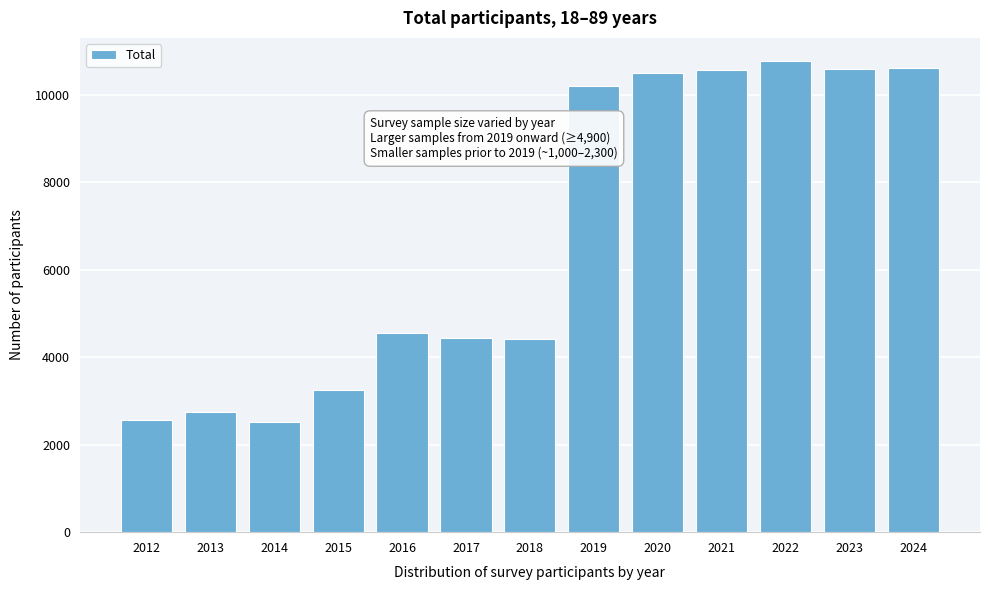

What is the value of the 12th bar from the left?

10584